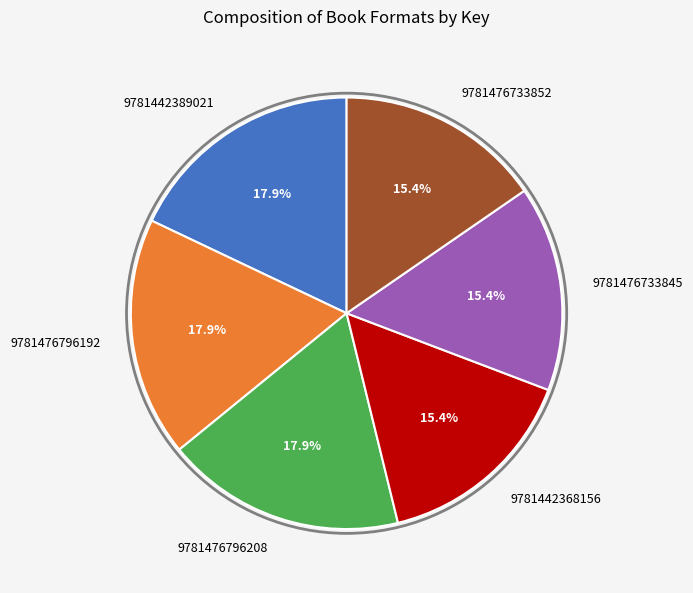

Does 9781442368156 account for over 50% of the chart?

No